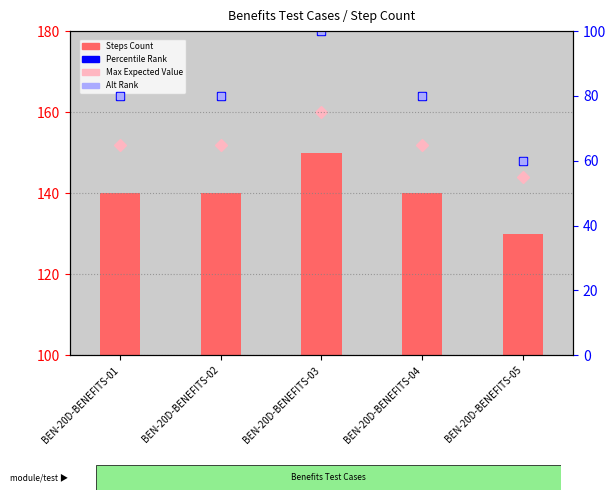

What is the total value across all series at BEN-20D-BENEFITS-01?

352